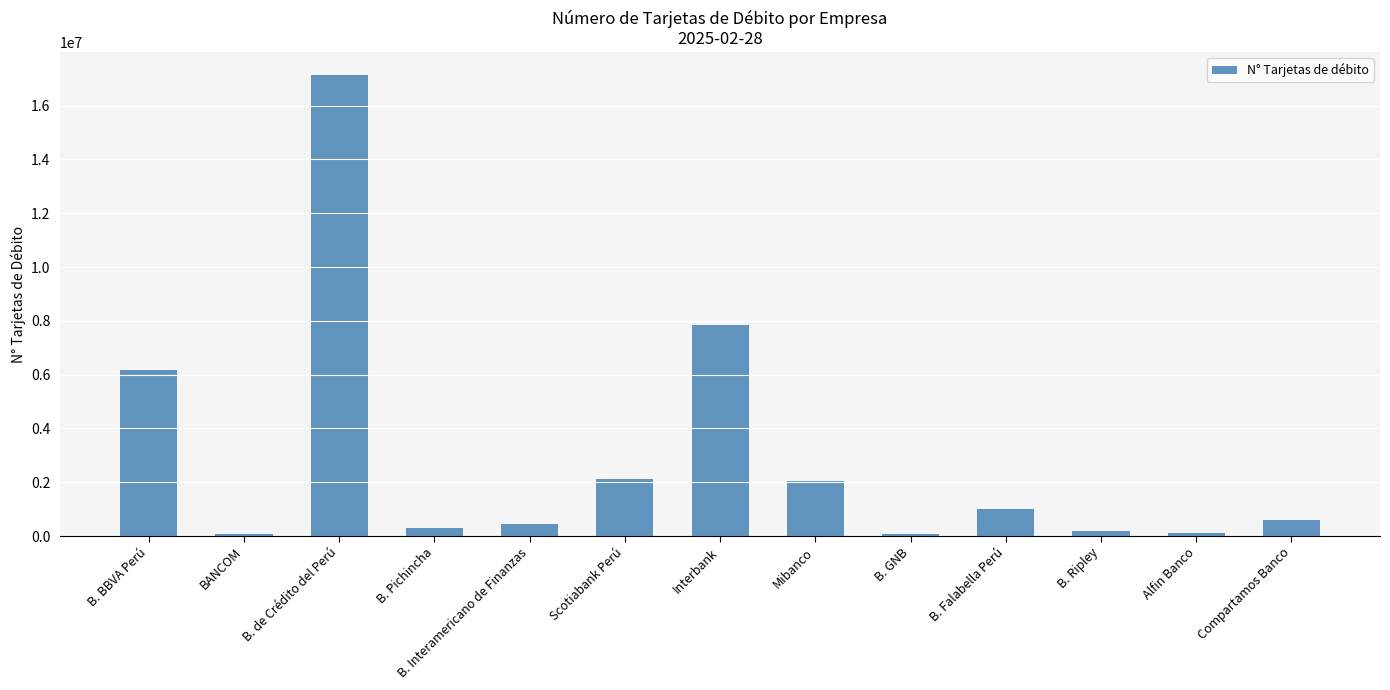

The value at Scotiabank Perú is 2112275. True or false?

True